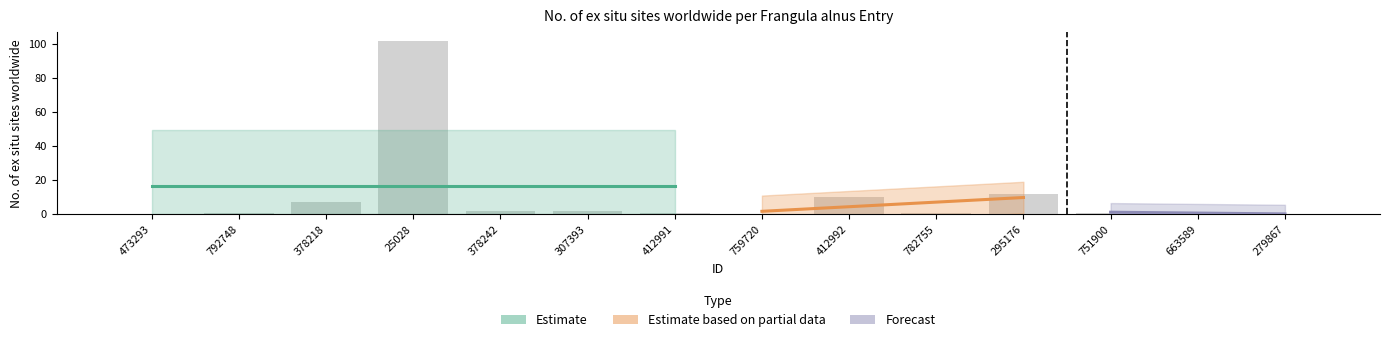

What is the sum of all values?

140